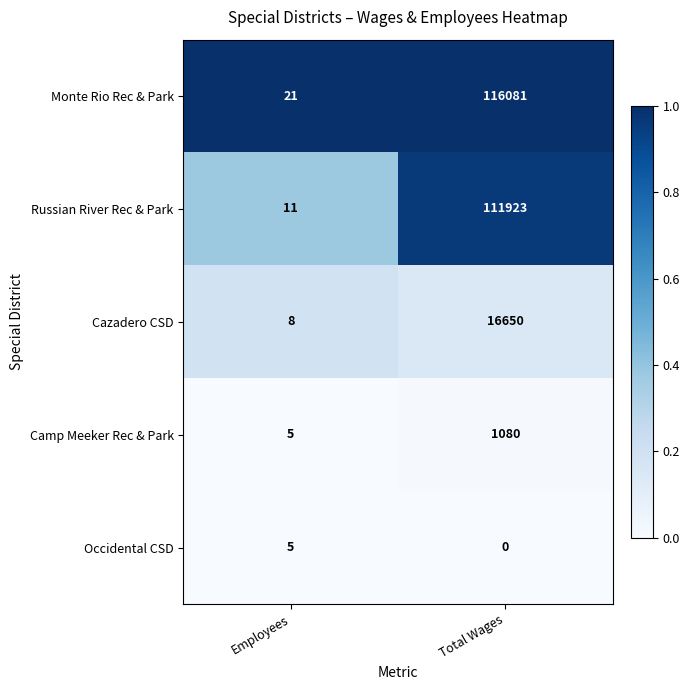

What is the average value of the Cazadero CSD series?

8329